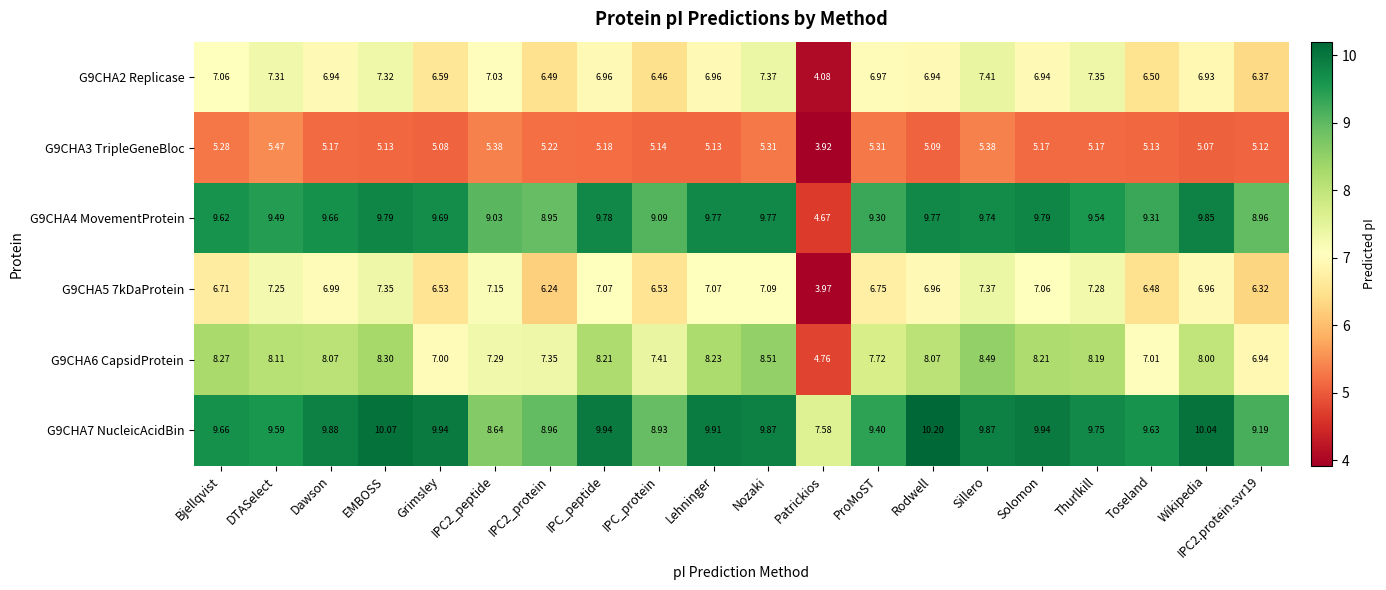

Which category has the highest value in the G9CHA4 MovementProtein series?

Wikipedia